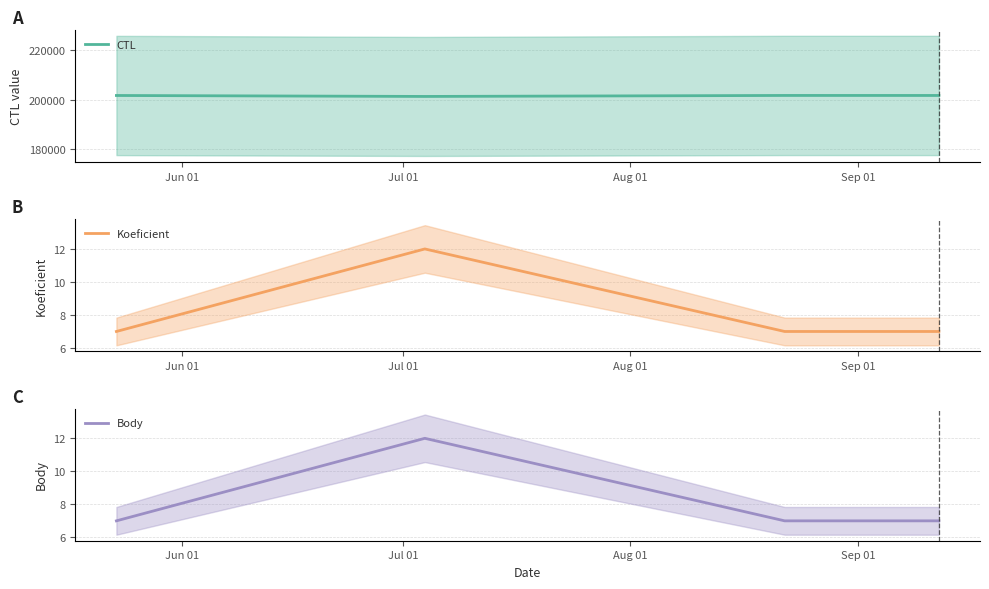

What is the lowest value of the Koeficient series?

7